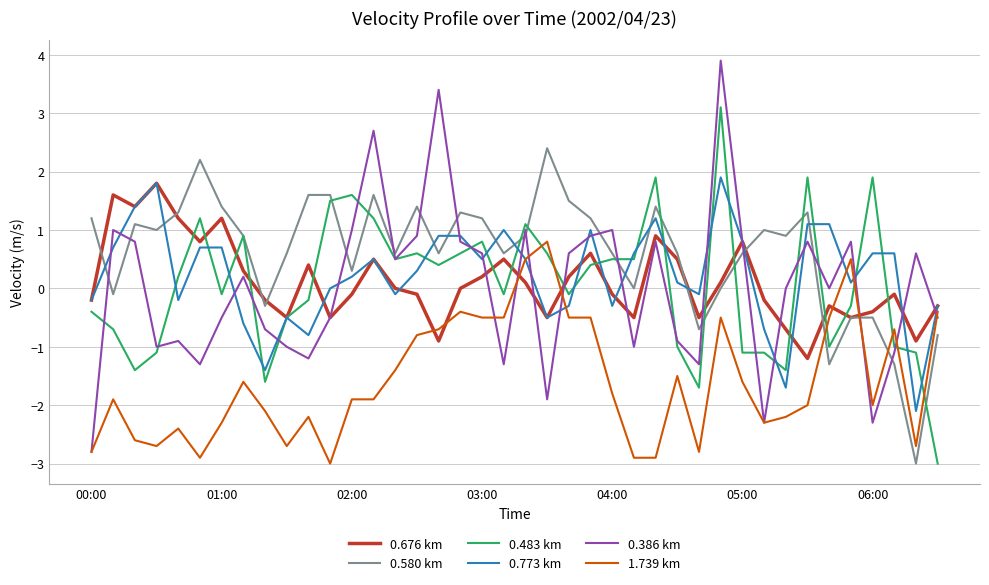

What is the maximum value shown in the chart?

3.9